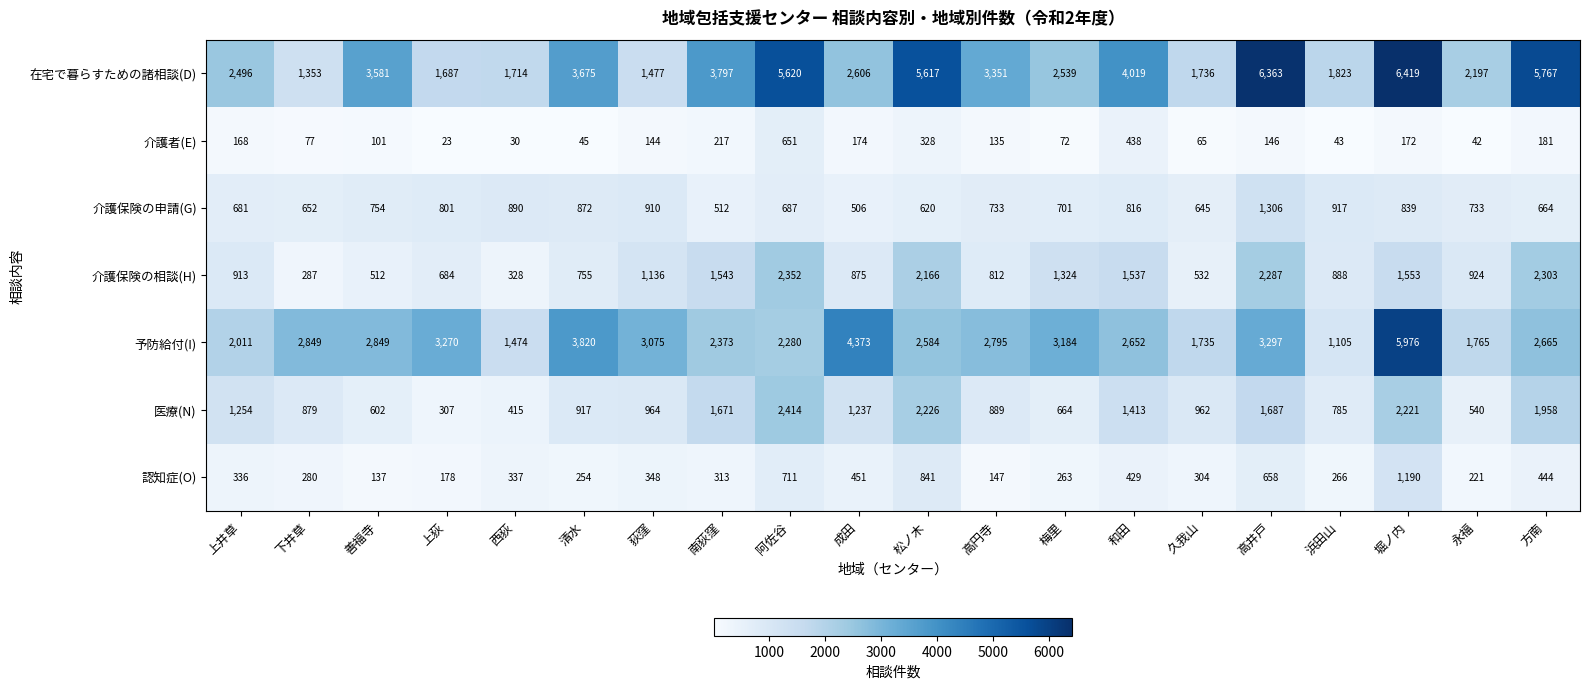

At which category is the sum across all series the highest?

堀ノ内